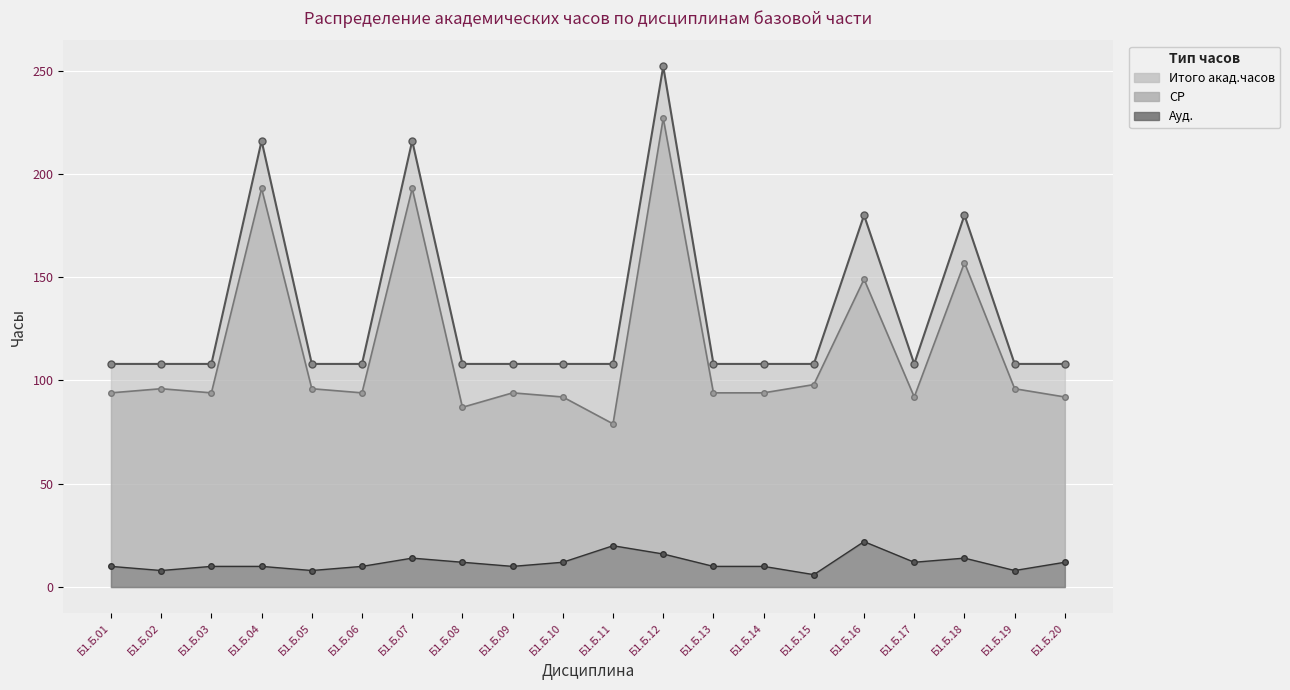

What is the minimum value for Ауд.?

6